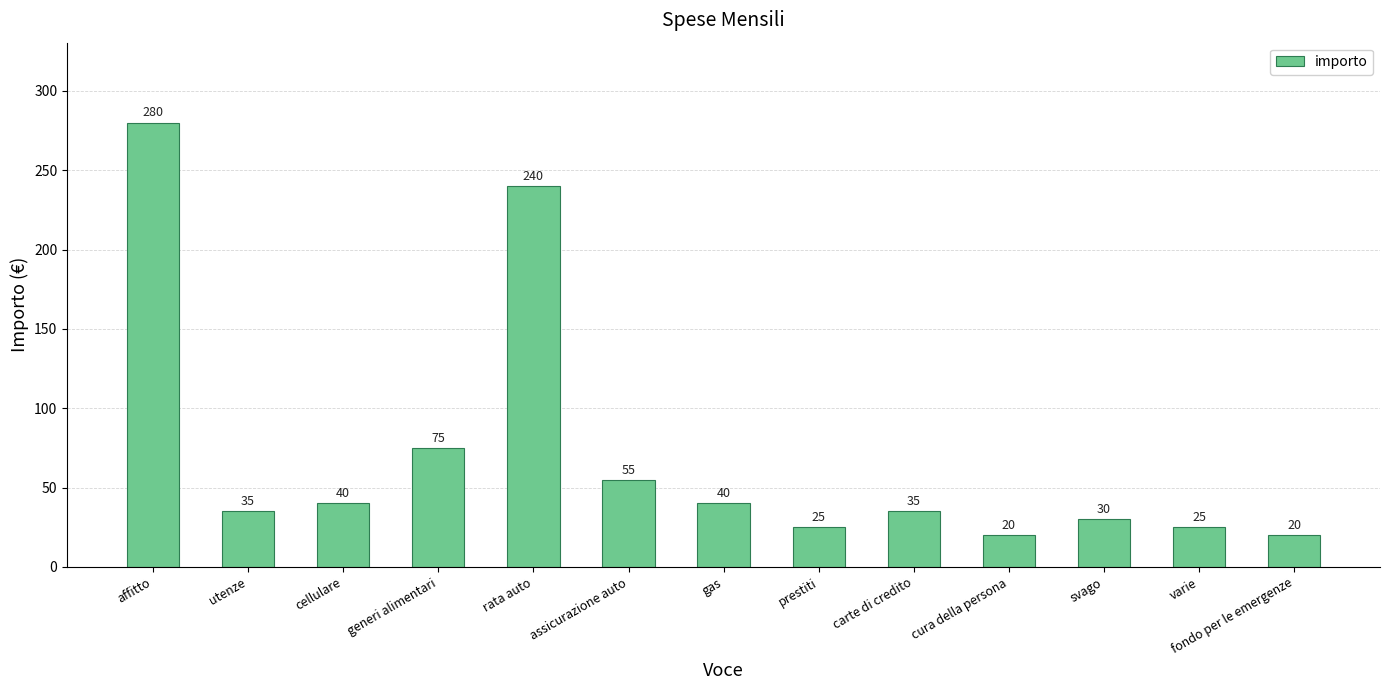

Is it true that the value at utenze is 20?

False